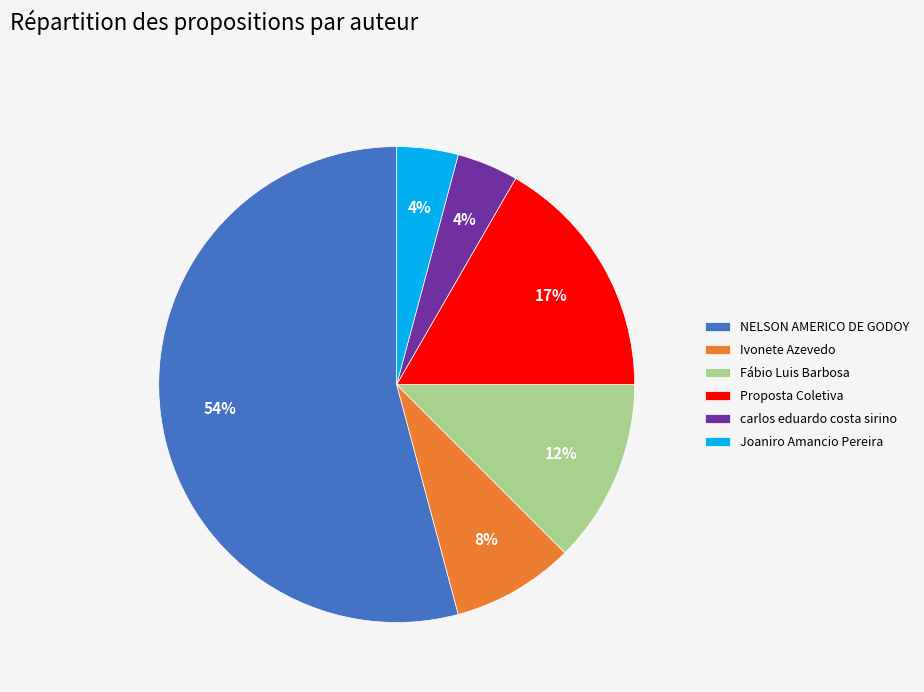

Is the sum of carlos eduardo costa sirino and Joaniro Amancio Pereira greater than half?

No